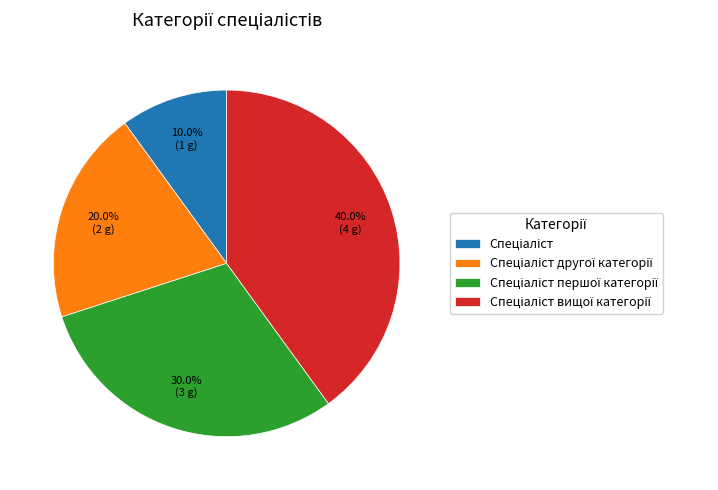

Does any single category account for the majority?

No